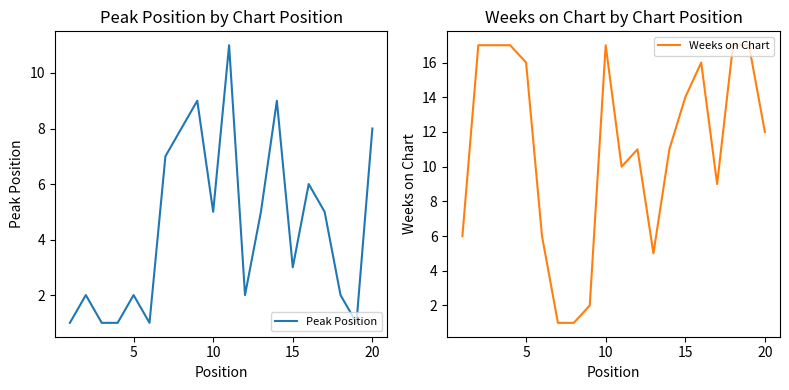

What are all the series names shown in the legend?

Peak Position, Weeks on Chart